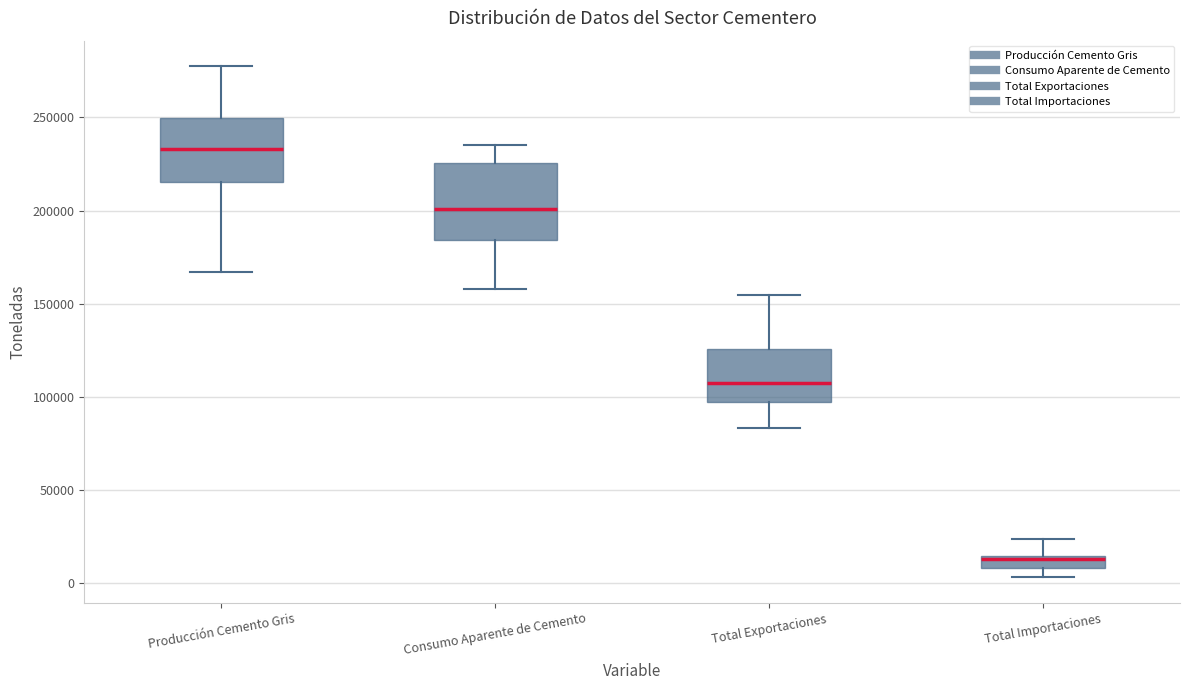

Where is the upper edge of the box for Total Exportaciones on the y-axis? The values are not printed on the chart, so give them approximately, as read against the axis.

125000